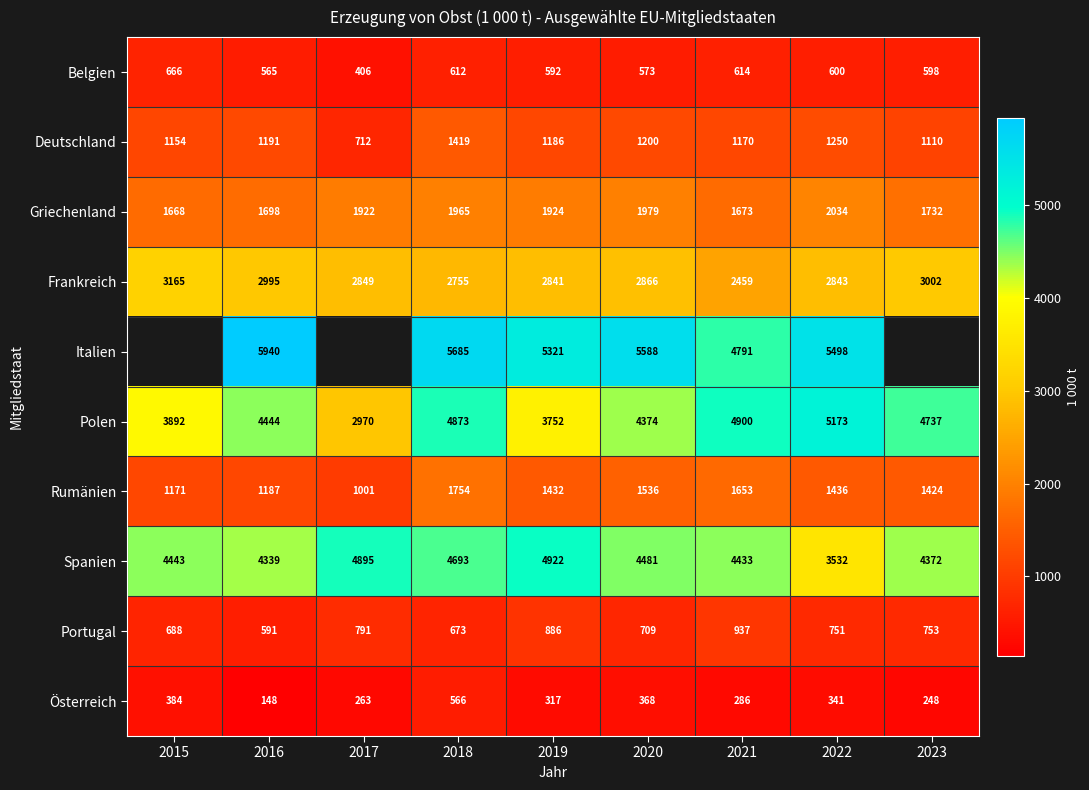

Is it true that Frankreich equals 1206.9 at 2022?

False